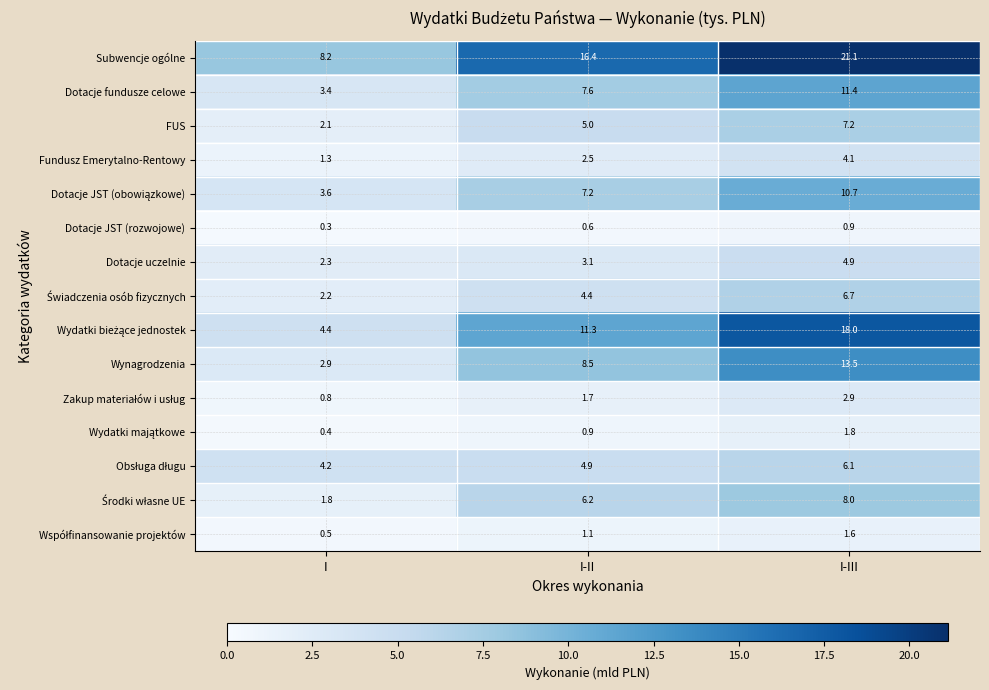

What is the difference between the Wynagrodzenia values at I-III and I?

10.6